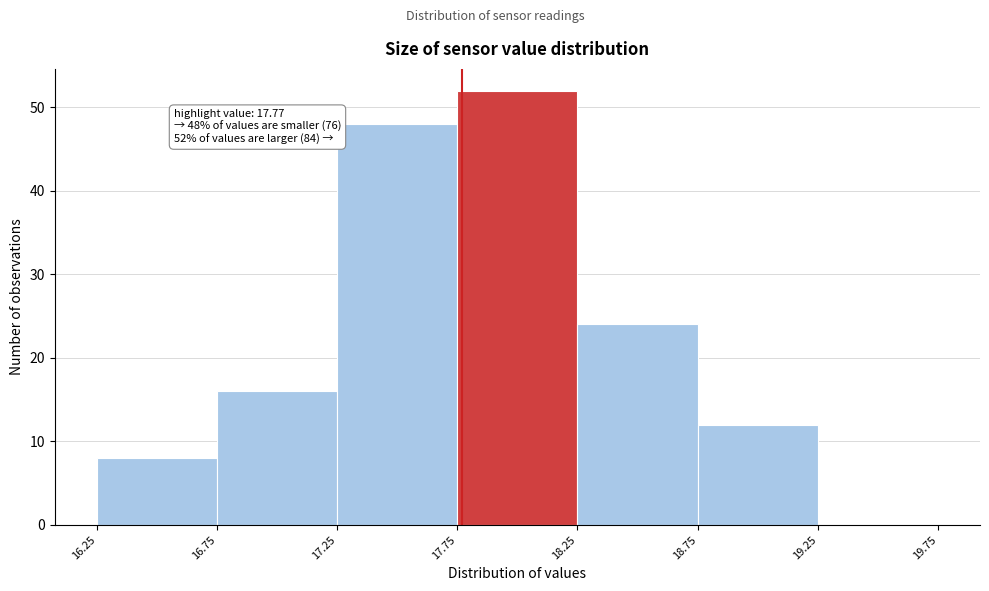

Over which range of the x-axis is the bar tallest?

17.75 to 18.25